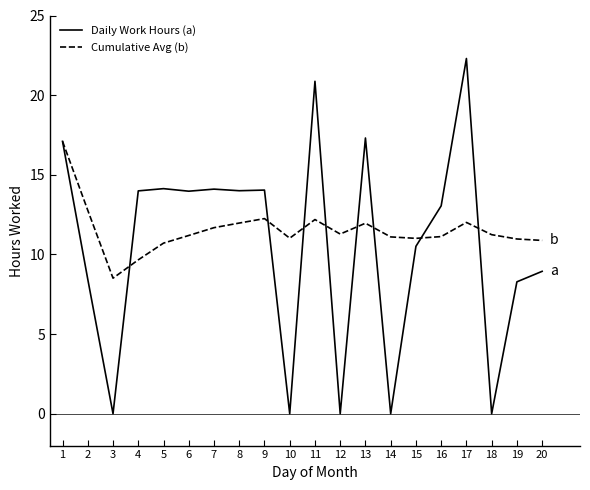

Is it true that Daily Work Hours (a) equals 0.0 at 10?

True